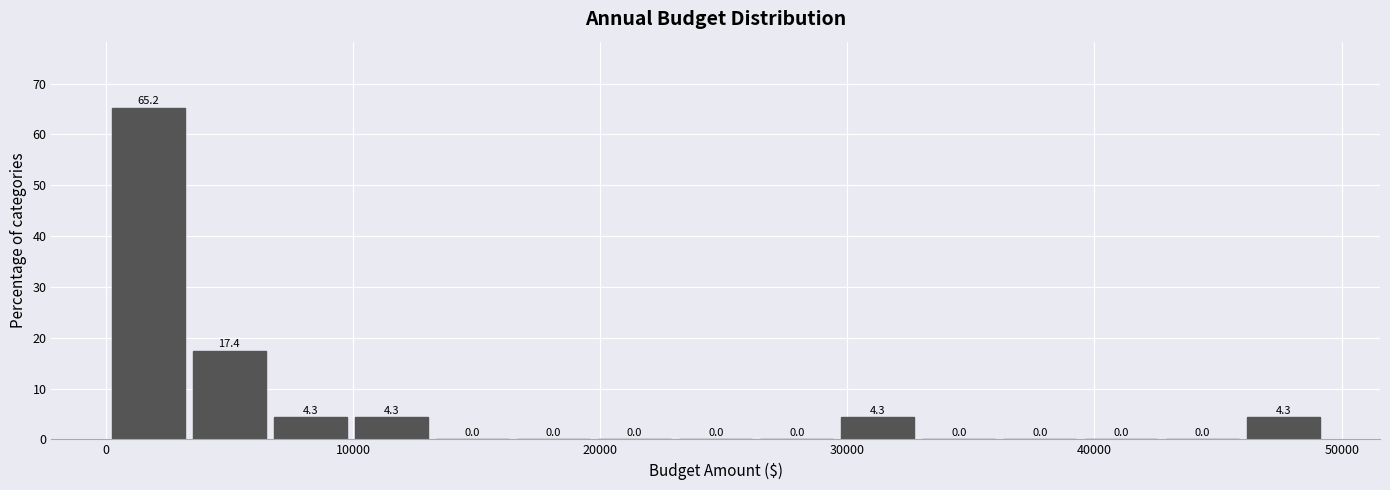

Around what value on the x-axis is the tallest bar? Give the approximate position of its centre, as read against the axis.

2000